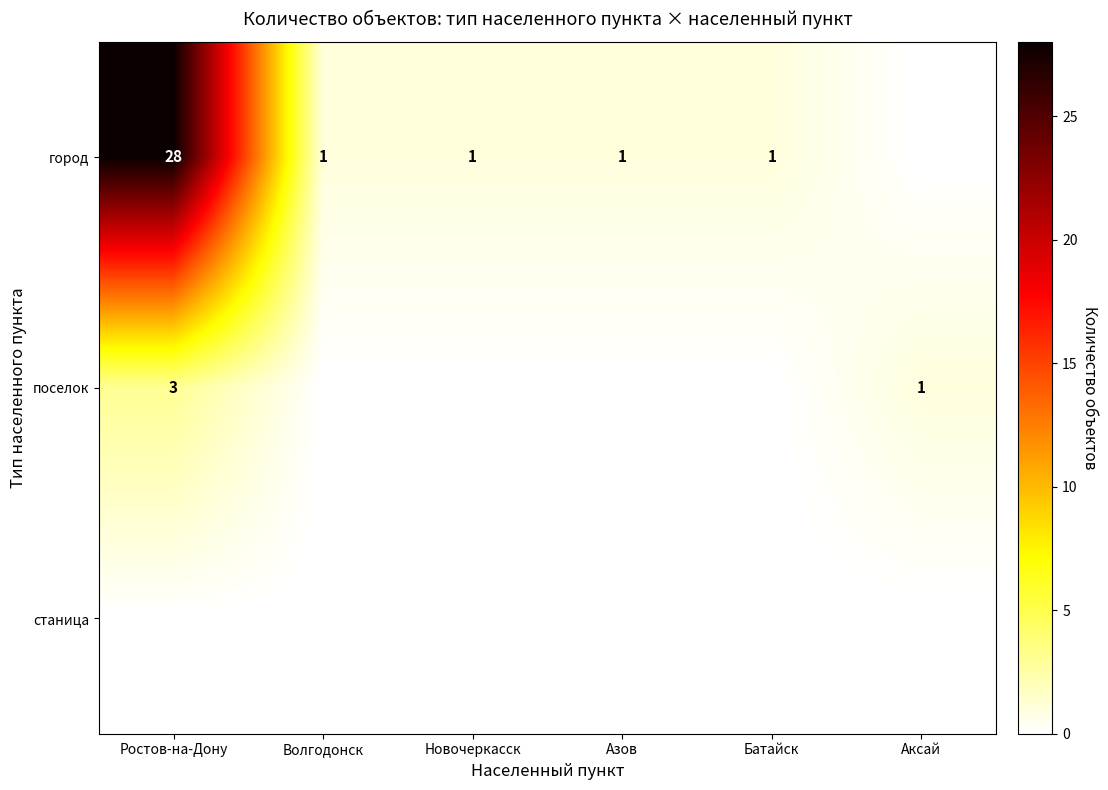

At which category is the sum across all series the highest?

Ростов-на-Дону